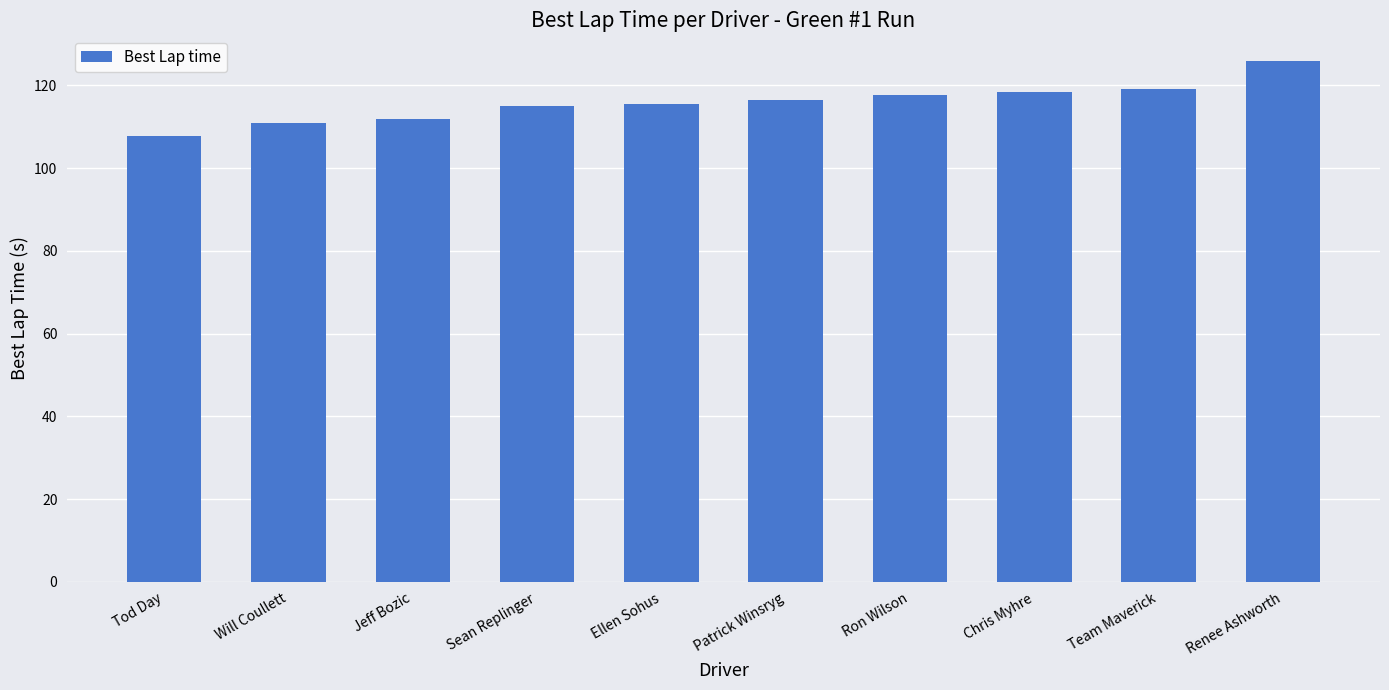

How many data points does each series have?

10